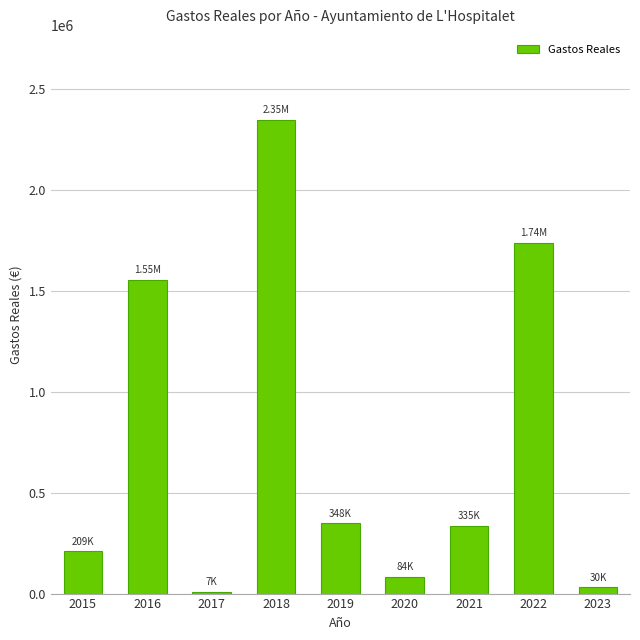

The chart shows a value of 209219.0 at 2015. True or false?

True